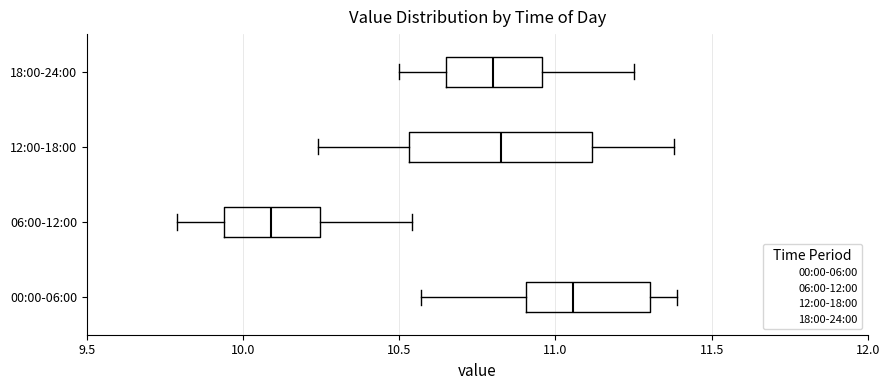

Reading bottom to top, read every box against the x-axis: the position of its median line, the range the box covers, and the ends of its whiskers. The values are not printed on the chart, so give them approximately, as read against the axis.

00:00-06:00: median 11.05, box 10.90 to 11.30, whiskers 10.55 to 11.40
06:00-12:00: median 10.10, box 9.95 to 10.25, whiskers 9.80 to 10.55
12:00-18:00: median 10.85, box 10.55 to 11.10, whiskers 10.25 to 11.40
18:00-24:00: median 10.80, box 10.65 to 10.95, whiskers 10.50 to 11.25